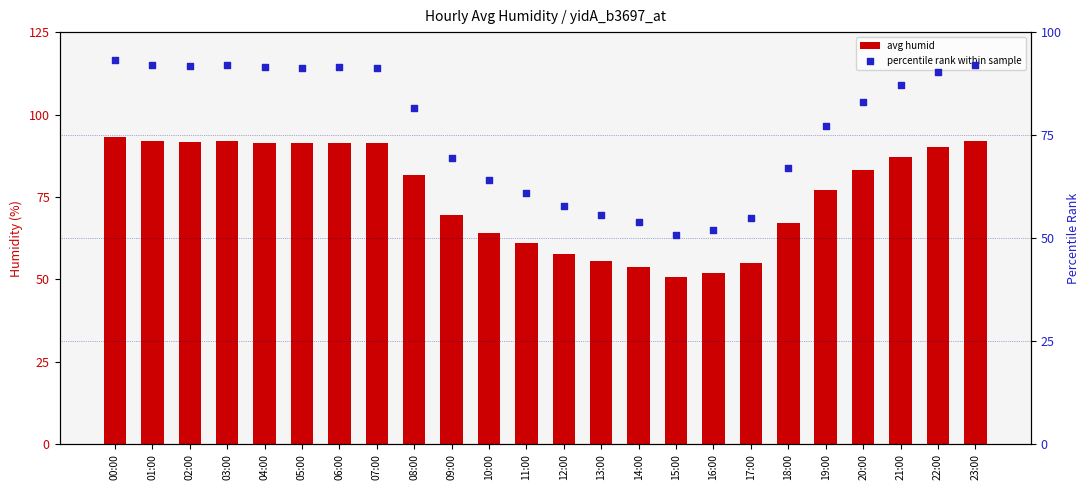

What are all the series names shown in the legend?

avg humid, percentile rank within sample